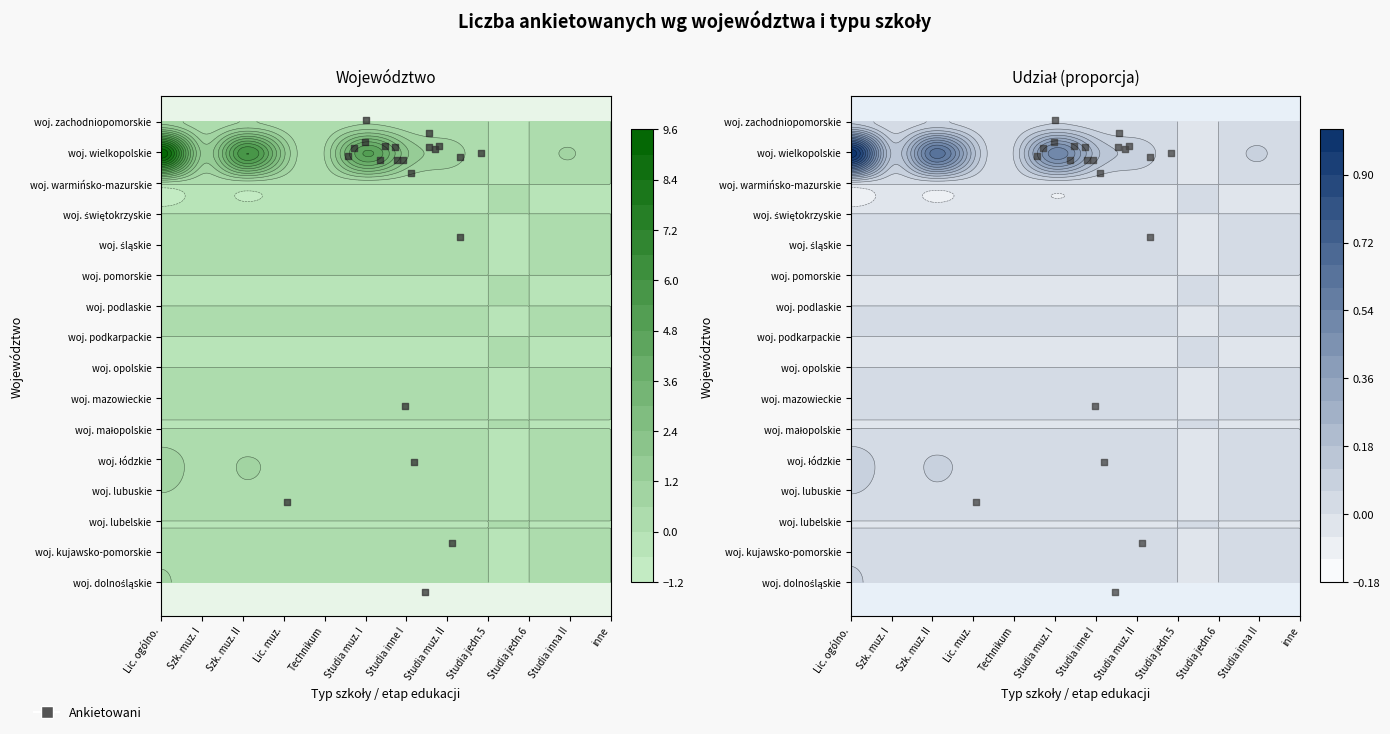

Between 3 and 4, which series saw the biggest shift?

woj. dolnośląskie